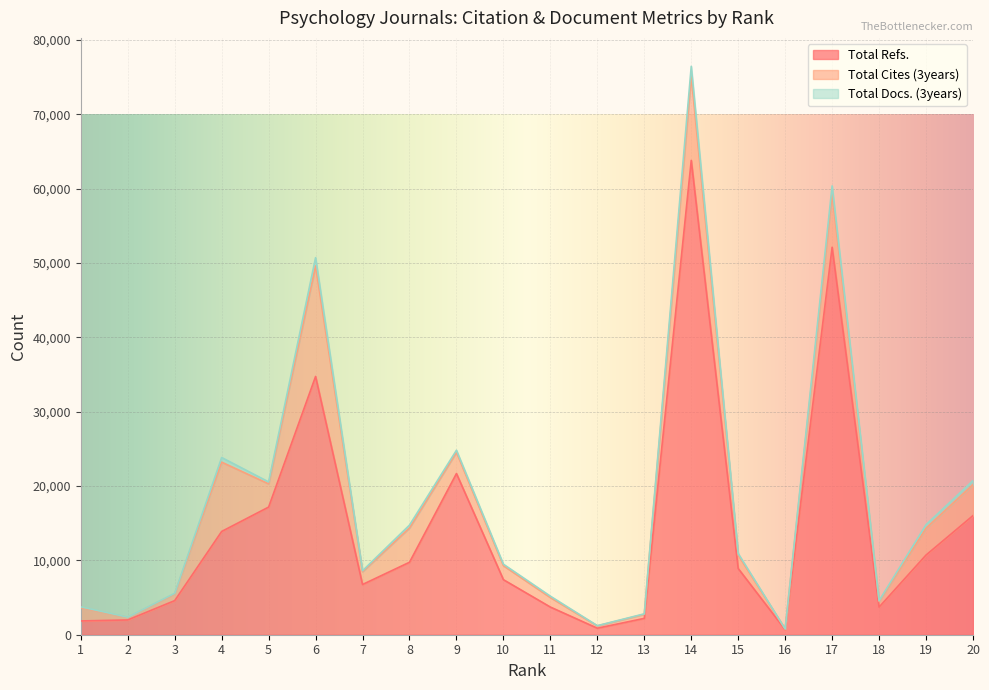

At which category does Total Cites (3years) reach its first local peak?

4